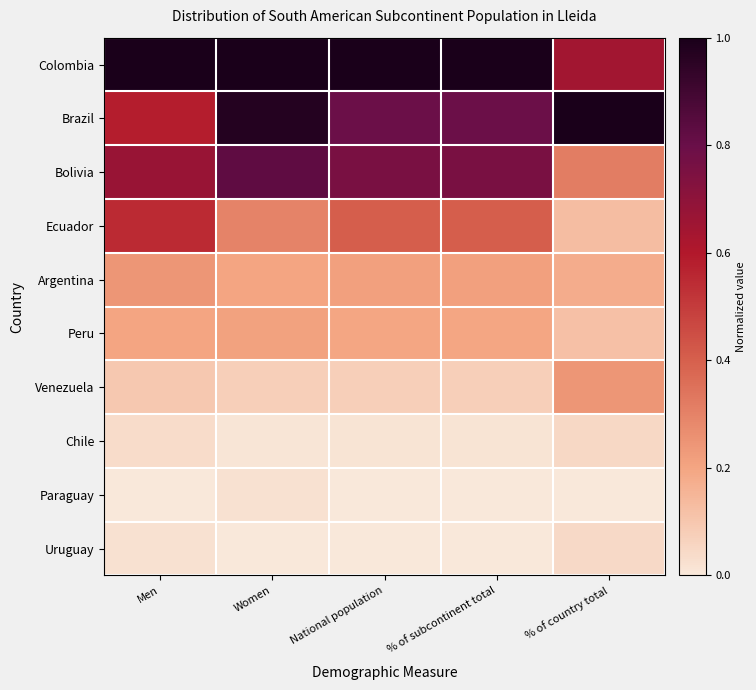

Which series has the widest spread of values?

Bolivia